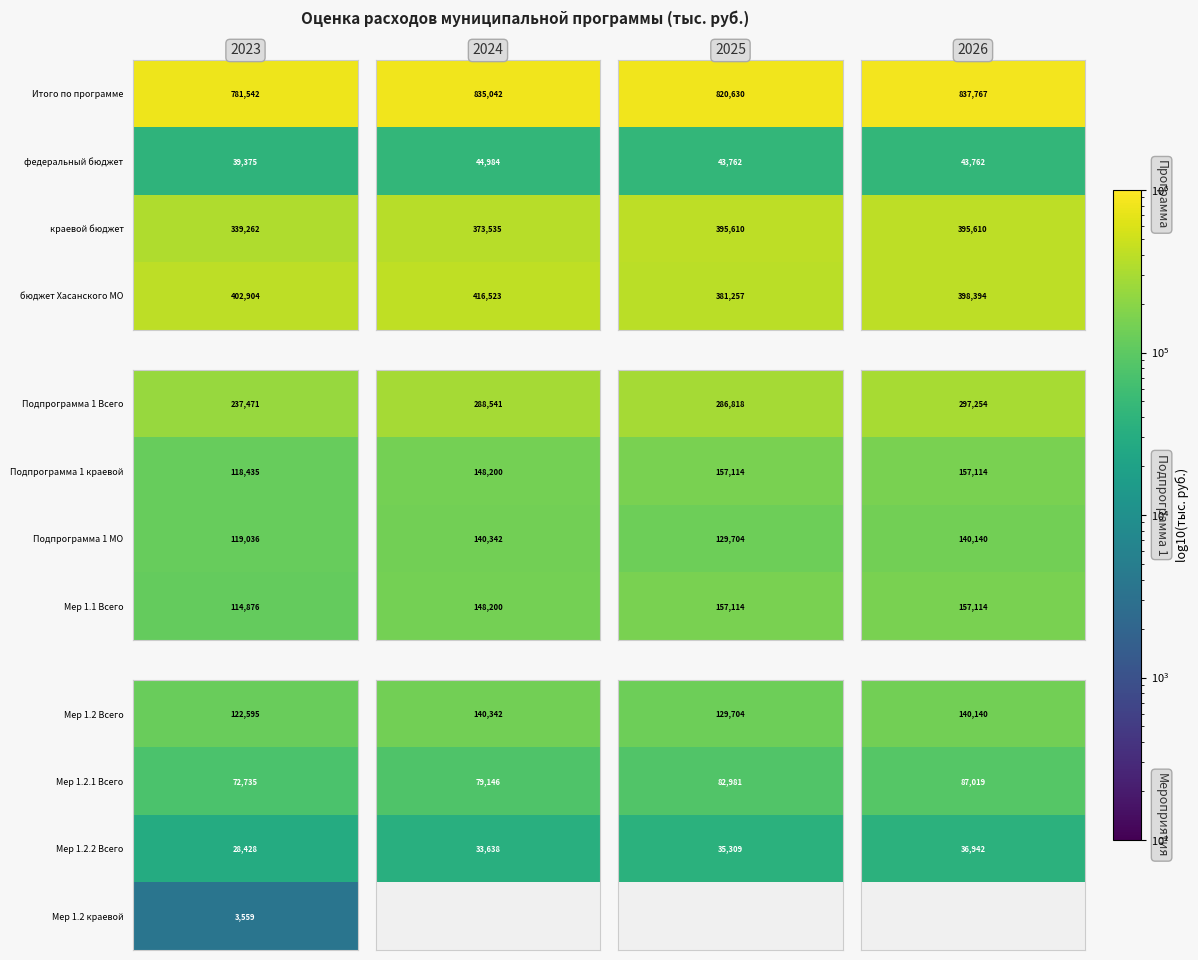

What is the average value of the Подпрограмма 1 Всего series?

277521.2